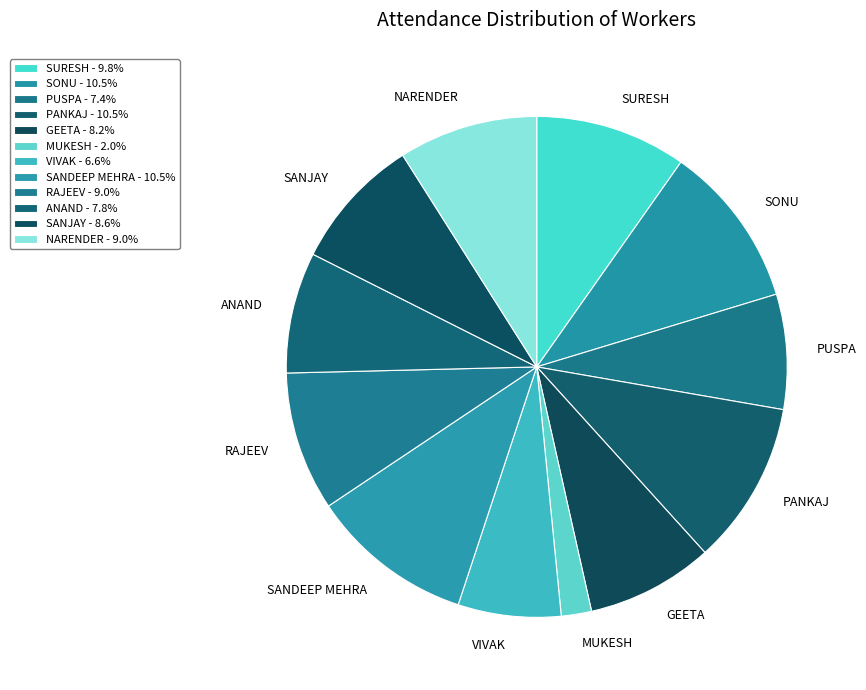

Does SANJAY represent more than half of the total?

No